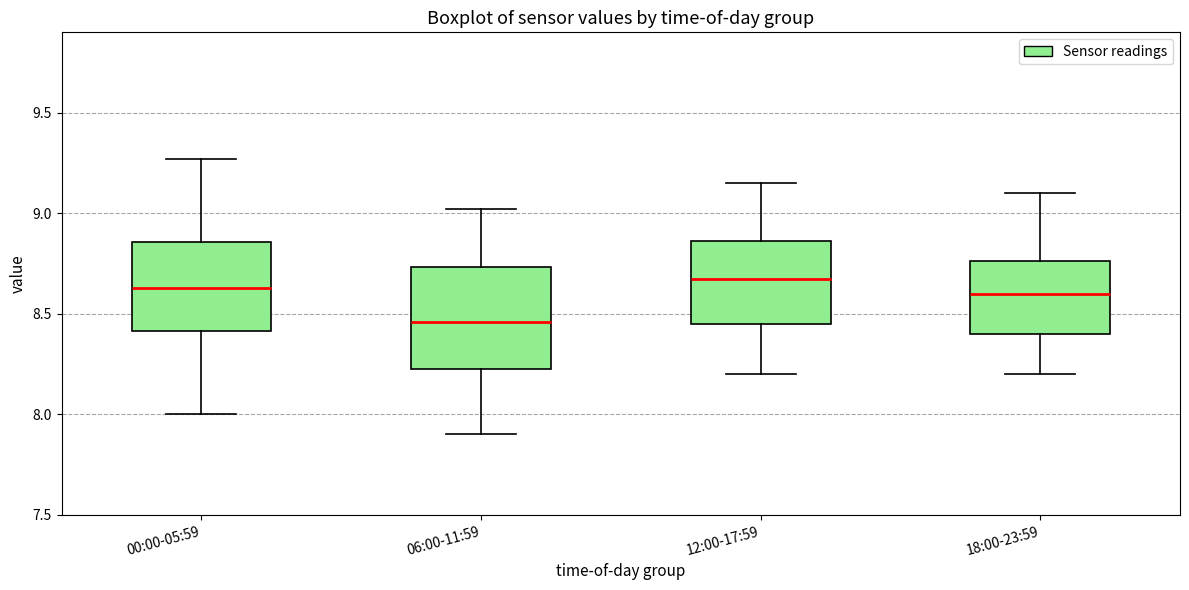

Where does the upper whisker of the box for 06:00-11:59 end on the y-axis? The values are not printed on the chart, so give them approximately, as read against the axis.

9.00